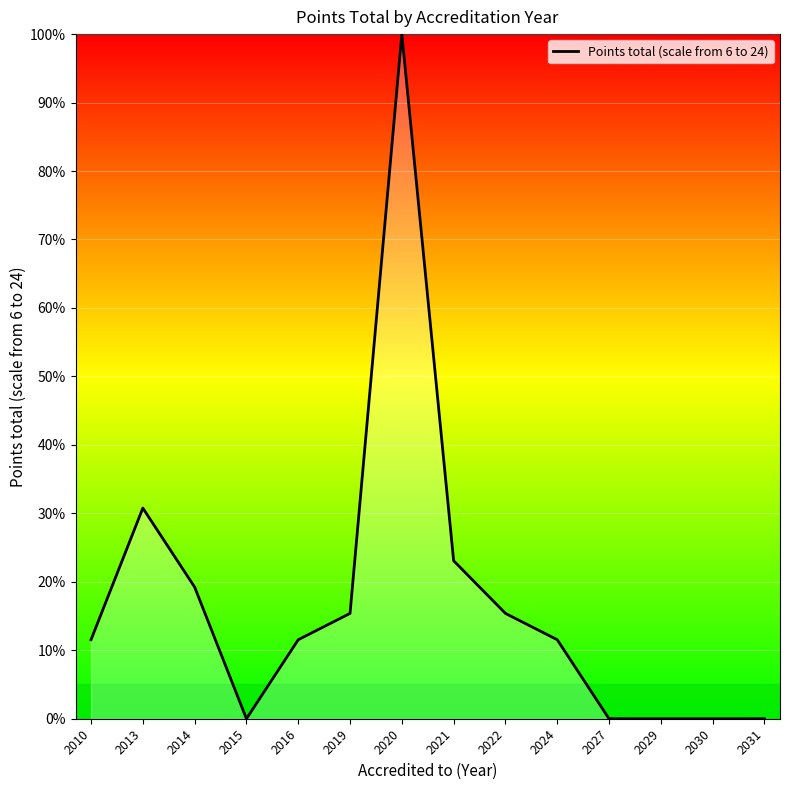

What is the change in value from 2013 to 2021?

-7.7